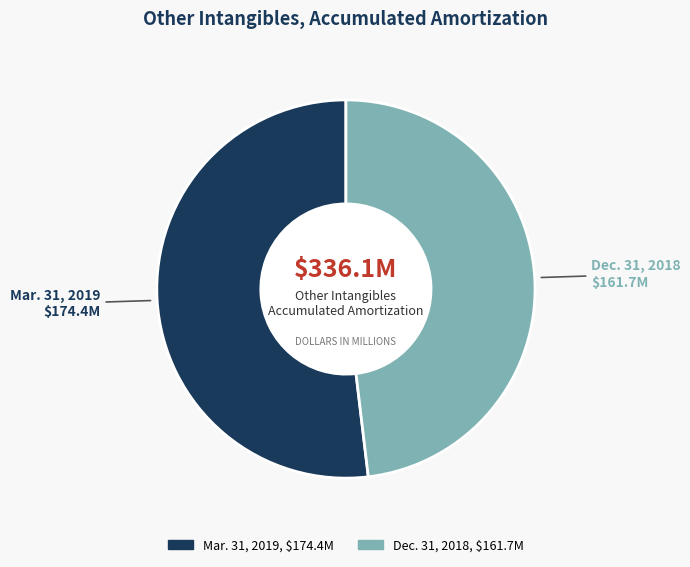

Is the sum of Dec. 31, 2018 and Mar. 31, 2019 greater than half?

Yes